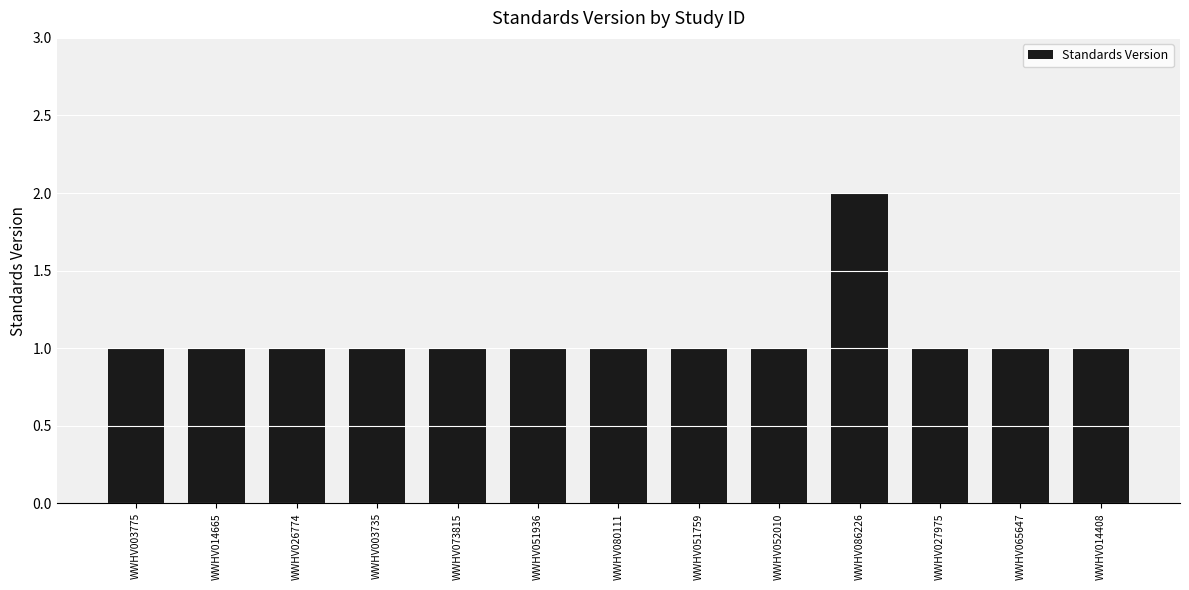

What position from the left is WWHV086226?

10